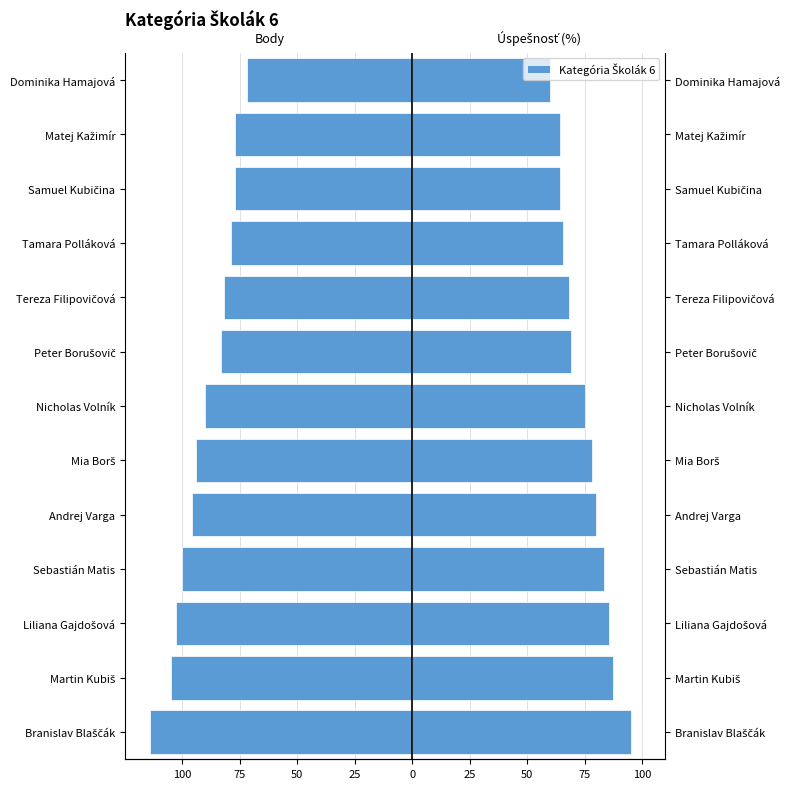

How many bars are there in total?

26